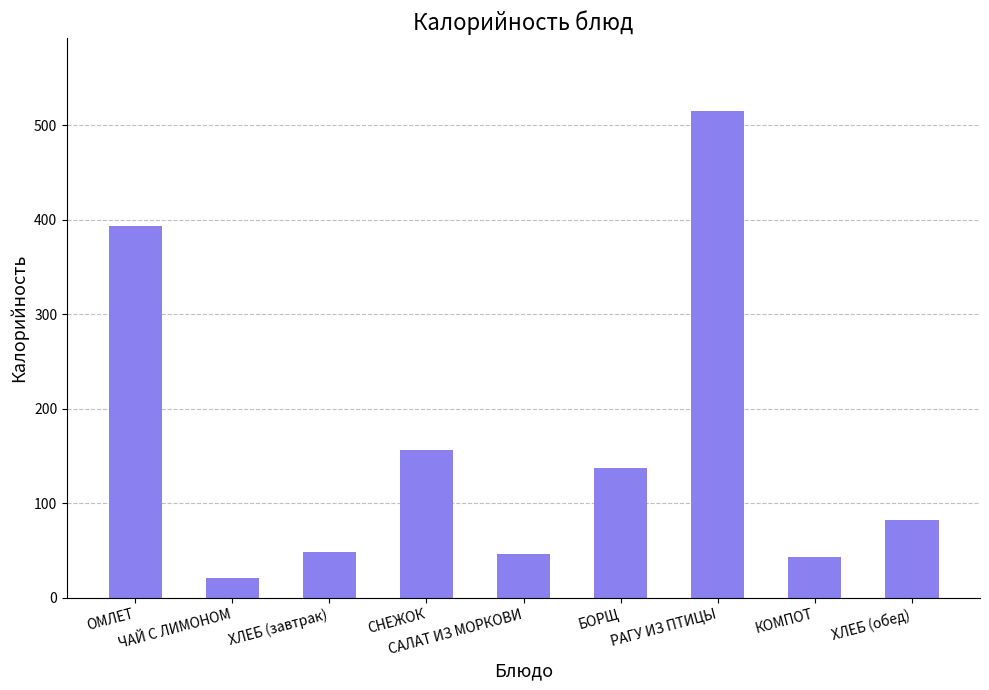

True or false: the data shows 82.0 at ХЛЕБ (обед).

True